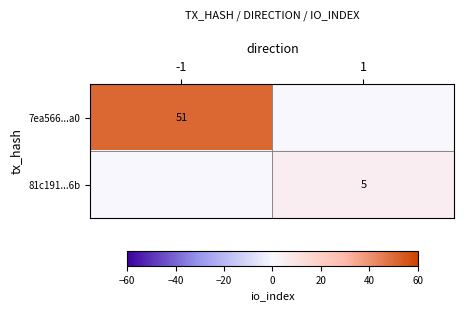

How many distinct data groups are displayed?

2